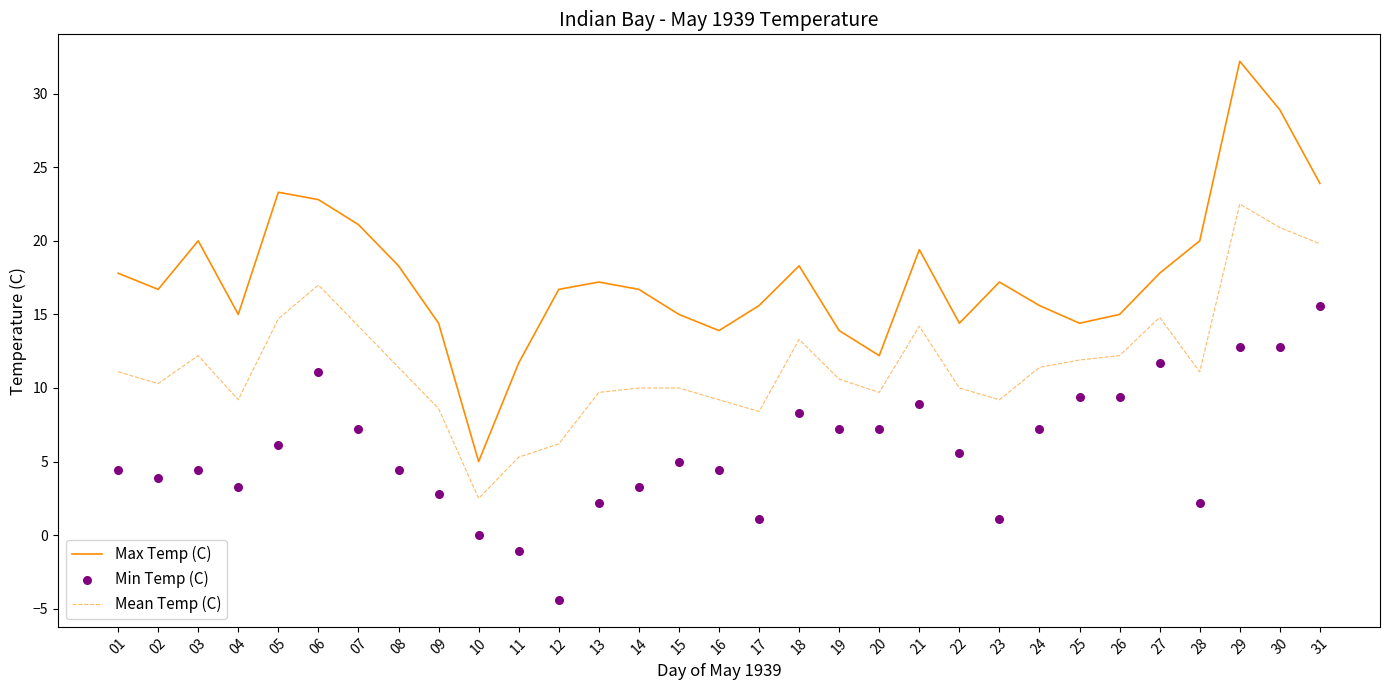

At which category is the sum across all series the highest?

29